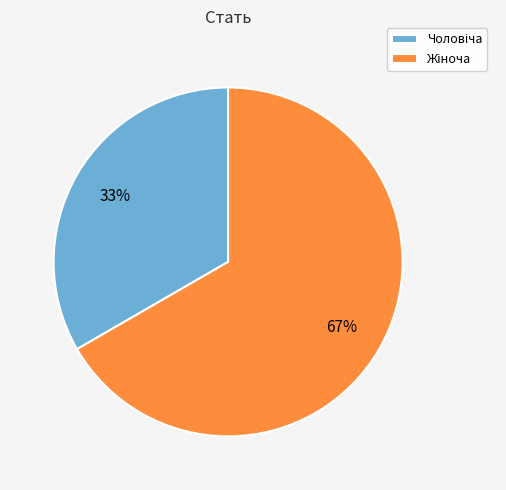

How many slices are in this pie chart?

2